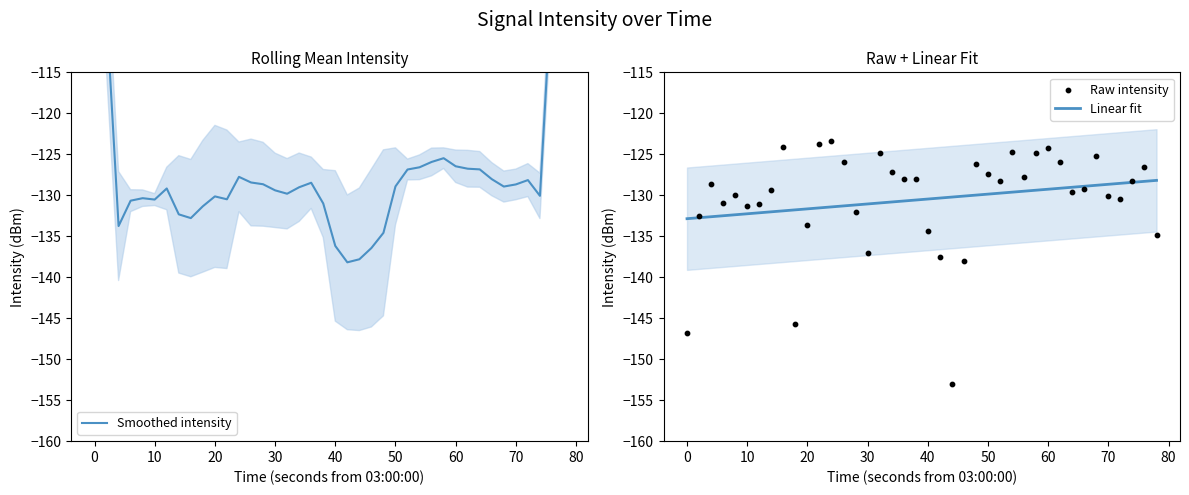

Which series contains the lowest Y value?

Raw intensity